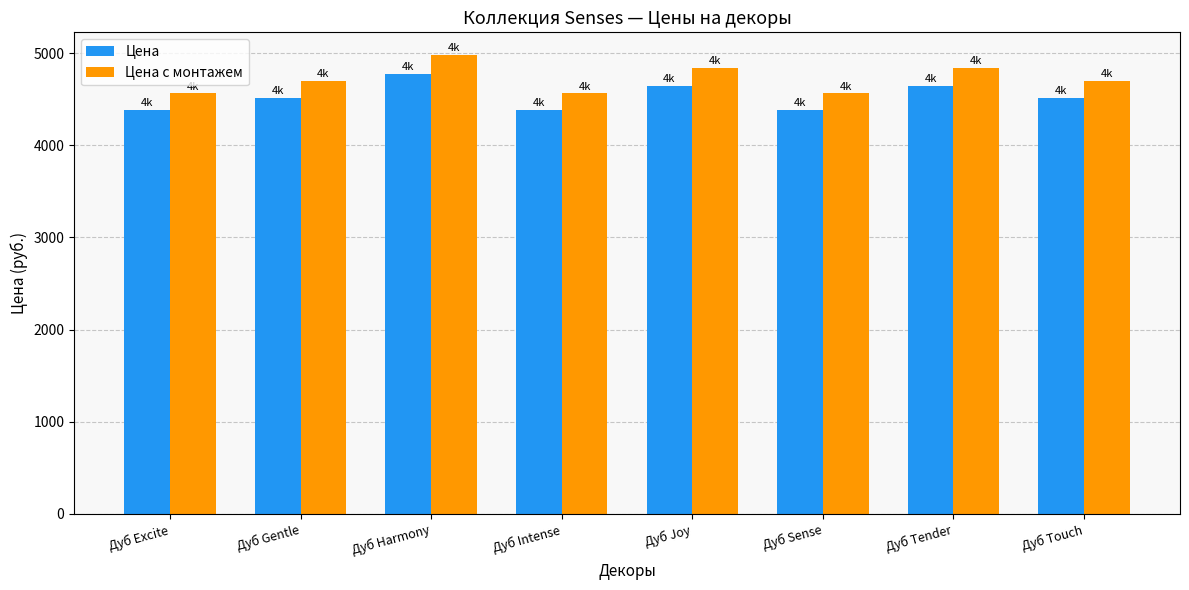

Count the number of categories in the chart.

8